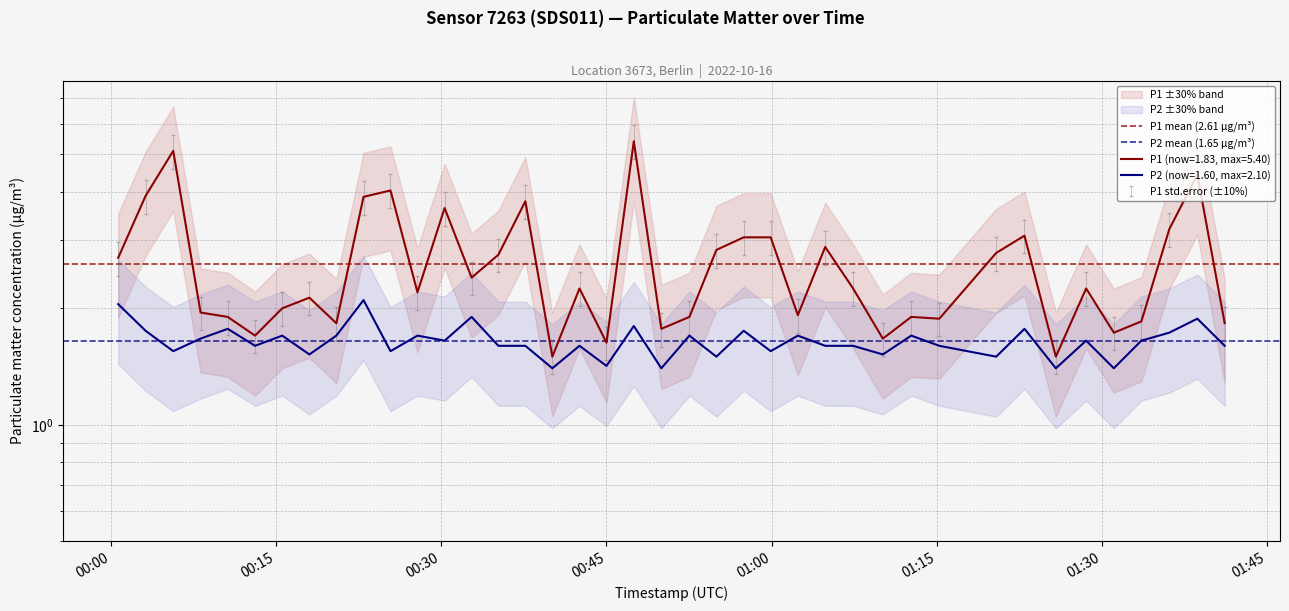

What is the value of the P2 mean (1.65 µg/m³) point at the 2nd from the left?

1.6